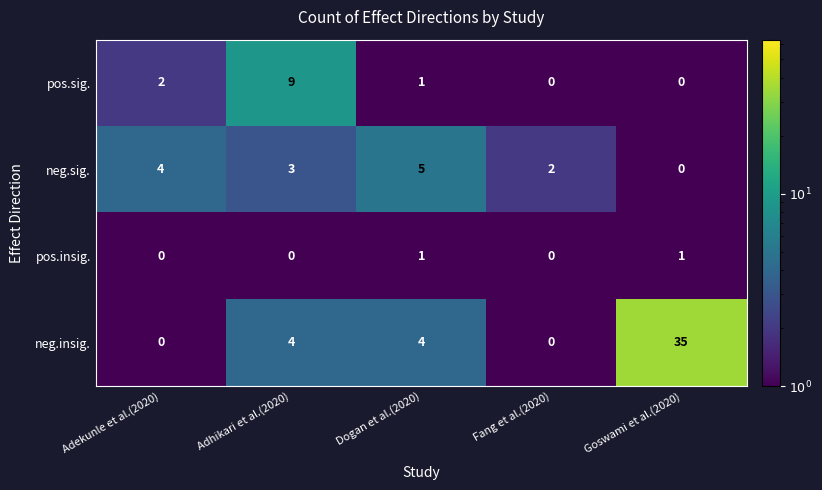

How many pos.insig. values are between 0 and 1?

5